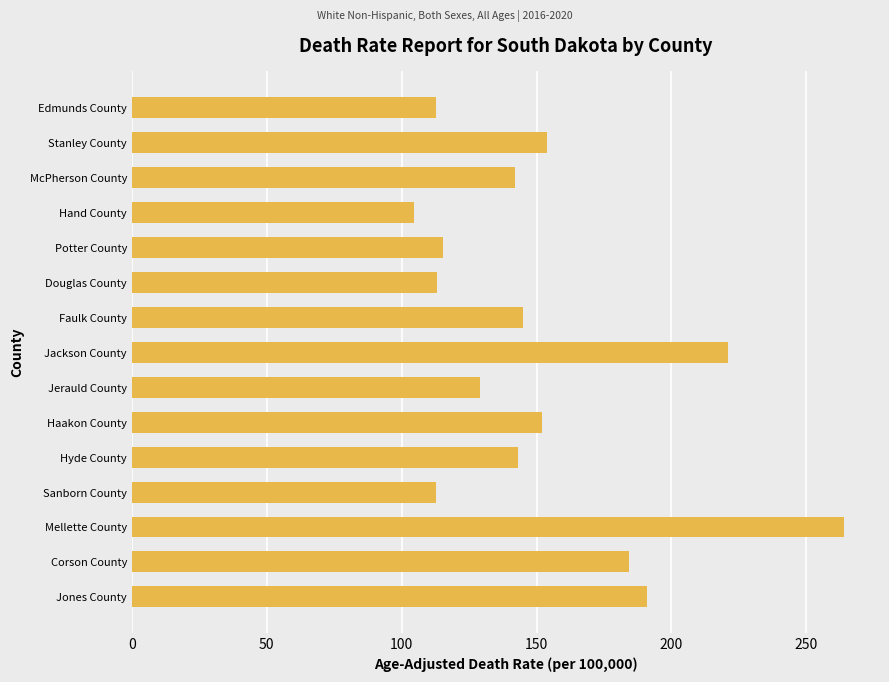

The chart shows a value of 143.3 at Hyde County. True or false?

True